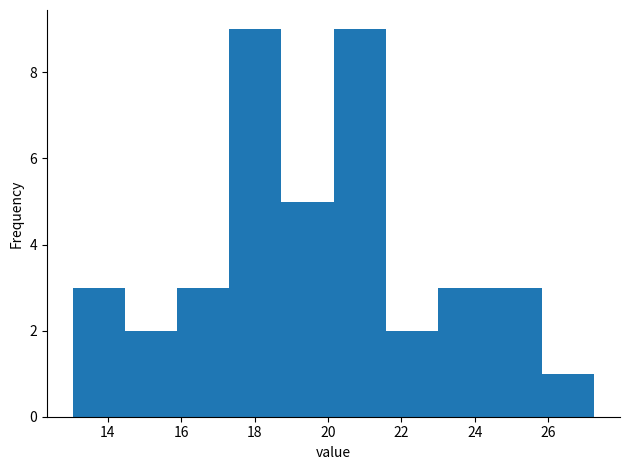

How tall is the bar that spans 25.8 to 27.2 on the x-axis? Neither the bar edges nor the heights are printed on the chart, so give them approximately, as read against the axes.

1